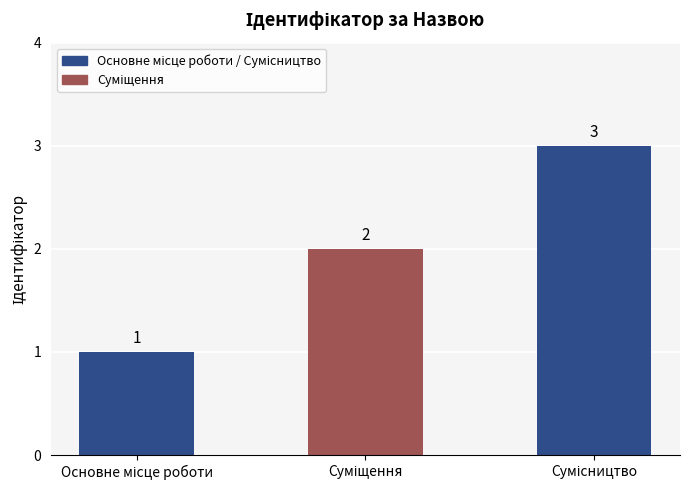

What is the smallest value displayed?

1